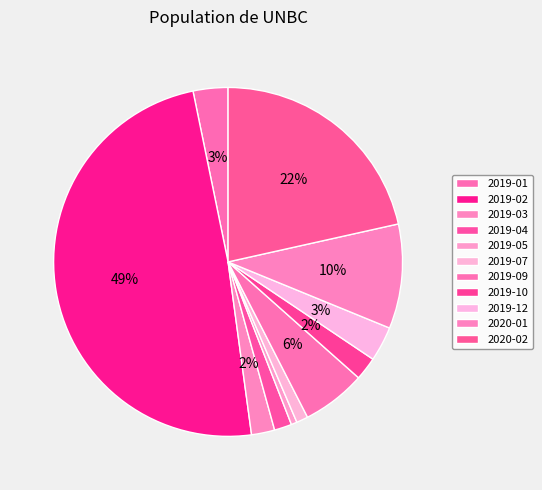

Is 2019-12 the majority of the pie?

No